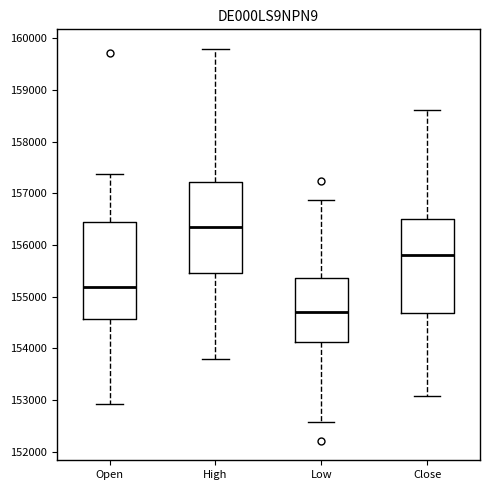

Reading left to right, read every box against the y-axis: the position of its median line, the range the box covers, and the ends of its whiskers. The values are not printed on the chart, so give them approximately, as read against the axis.

Open: median 155200, box 154600 to 156400, whiskers 152900 to 157400
High: median 156400, box 155500 to 157200, whiskers 153800 to 159800
Low: median 154700, box 154100 to 155400, whiskers 152600 to 156900
Close: median 155800, box 154700 to 156500, whiskers 153100 to 158600